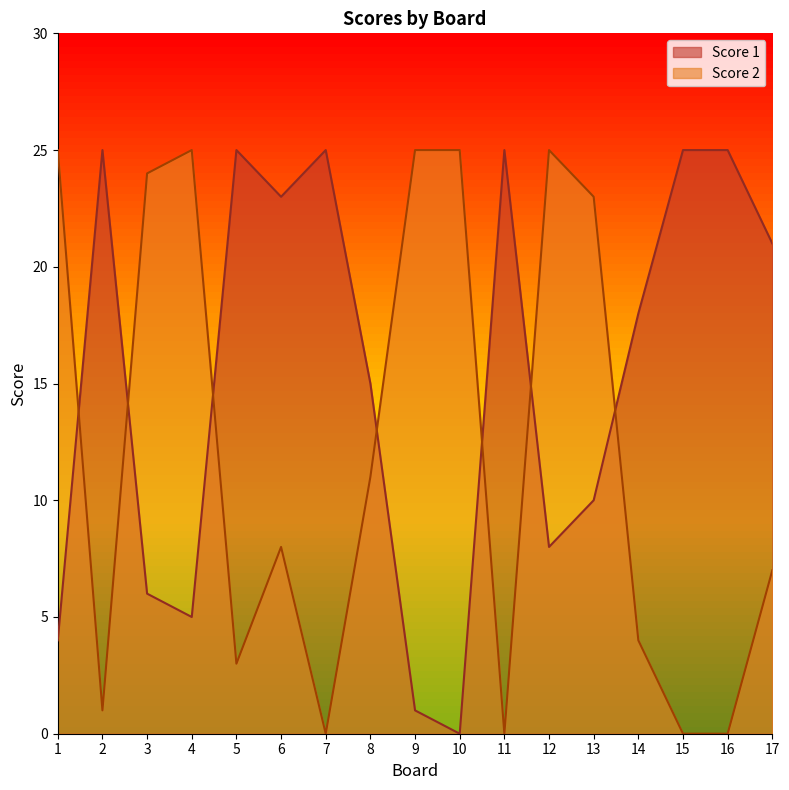

What is the difference between the highest and lowest values at 12?

17